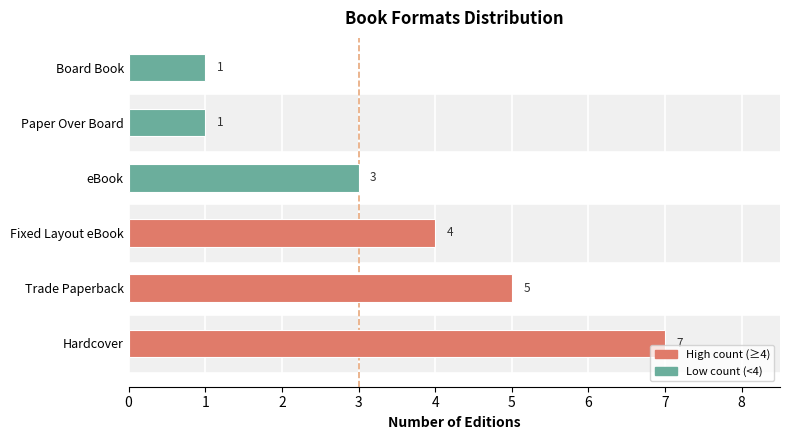

Reading bottom to top, what are all the values shown in this chart?

Hardcover=7	Trade Paperback=5	Fixed Layout eBook=4	eBook=3	Paper Over Board=1	Board Book=1